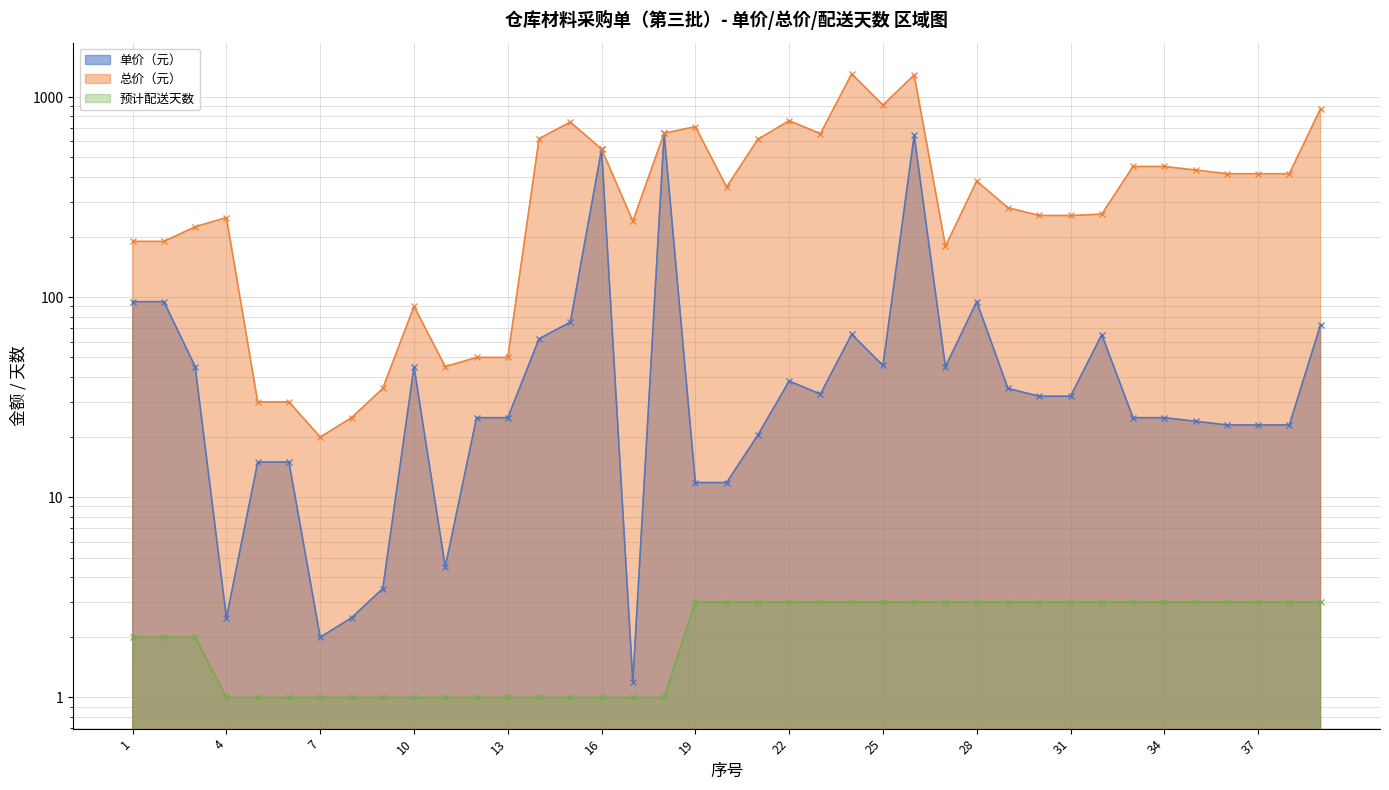

What is the maximum value for 总价（元）?

1306.0